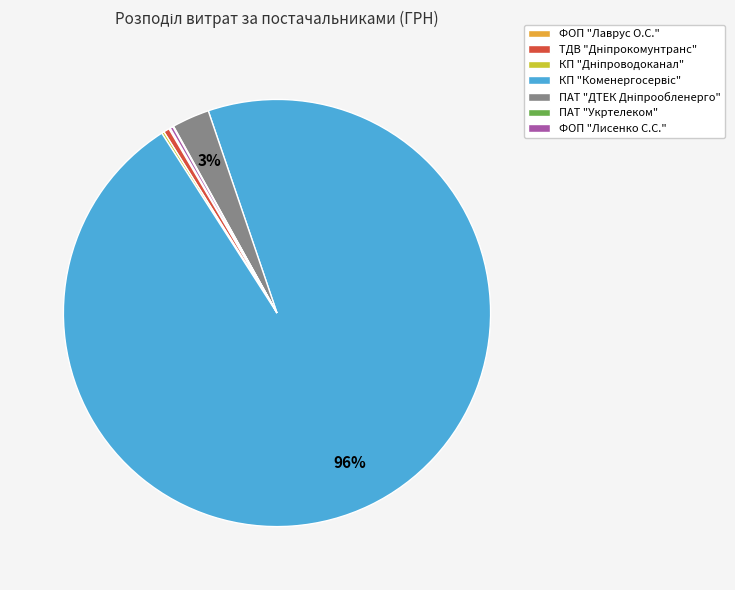

Is there any slice that represents more than half of the pie?

Yes